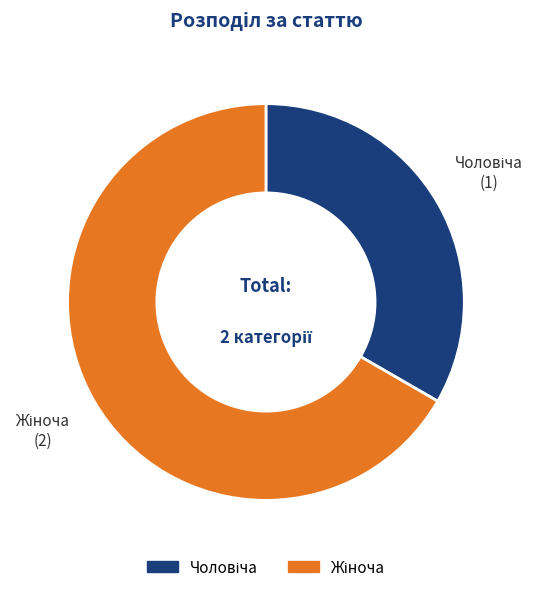

Is there a majority slice in this chart?

Yes